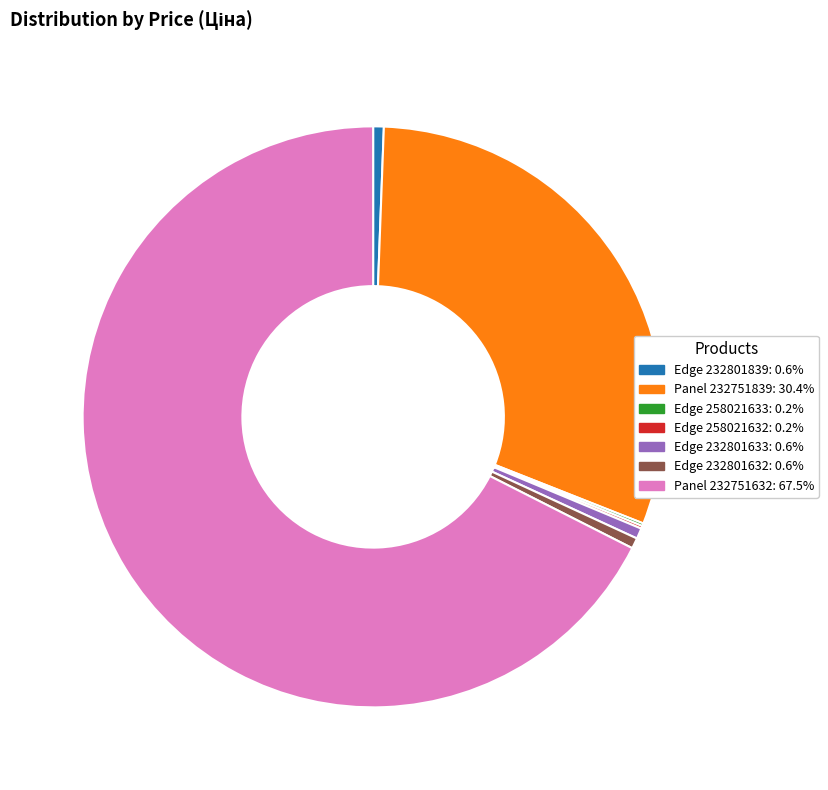

Is there any slice that represents more than half of the pie?

Yes